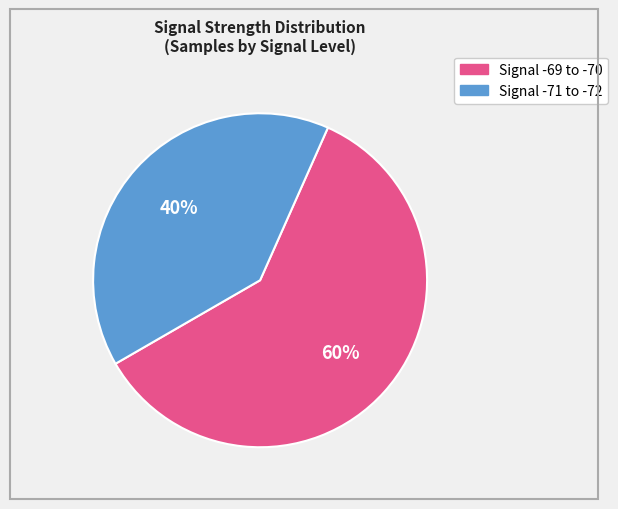

Does any single category account for the majority?

Yes